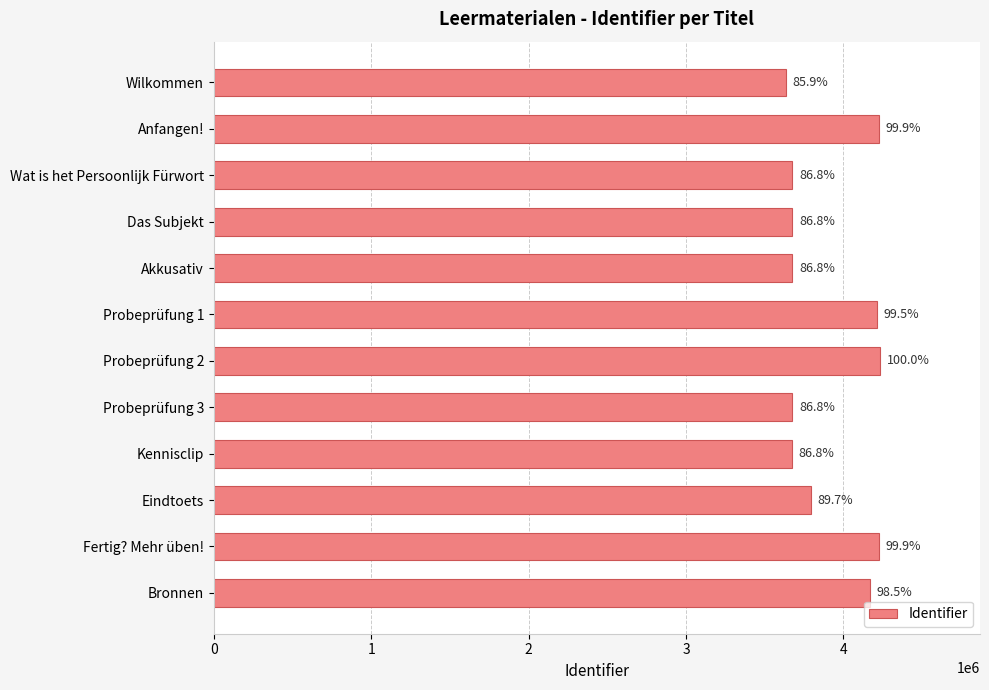

Does the chart contain any negative values?

No